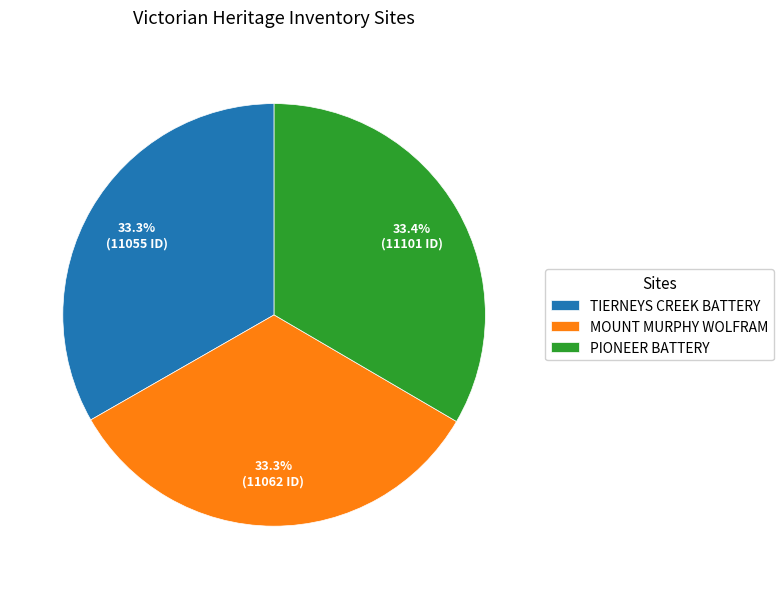

What percentage do PIONEER BATTERY and TIERNEYS CREEK BATTERY together represent?

66.7%